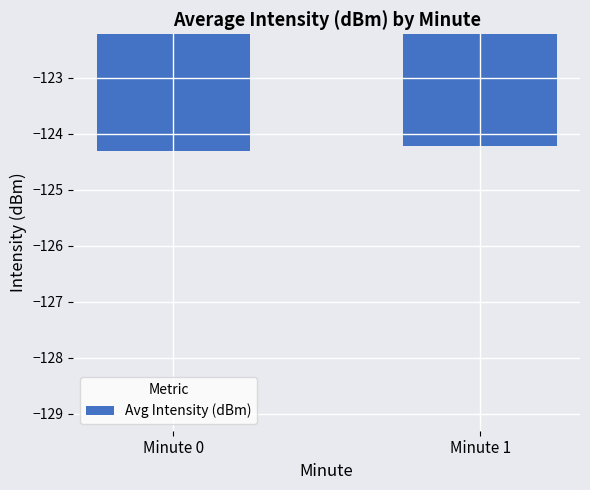

What is the value of the 2nd bar from the left?

-124.2